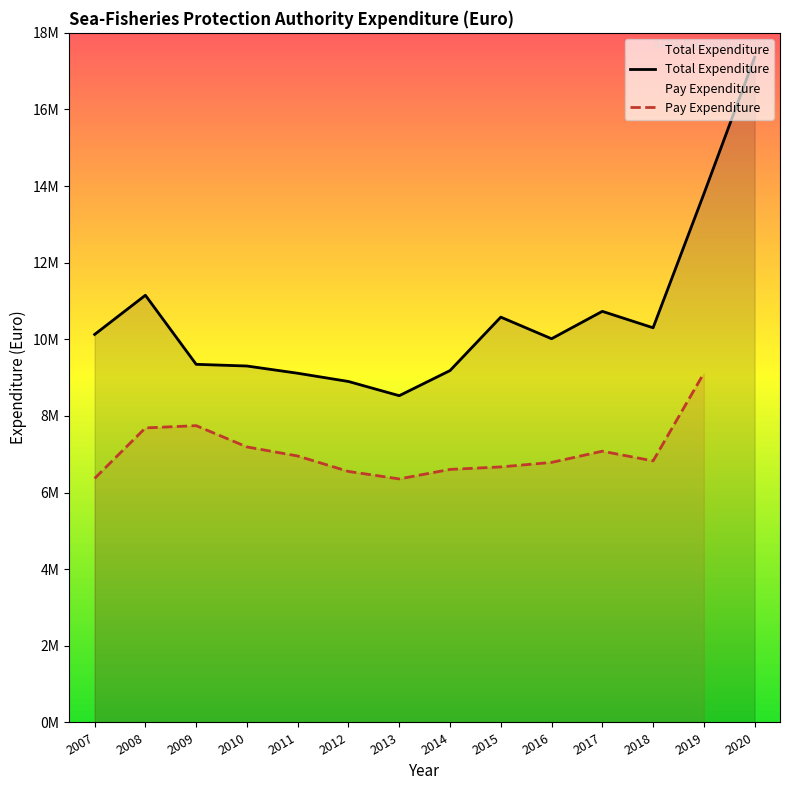

At which category does the data reach its first local peak?

2008